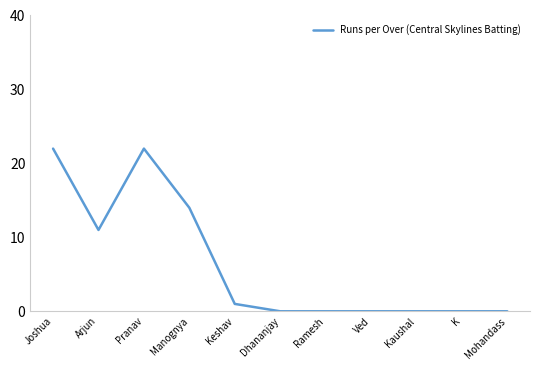

How many lines are shown in the chart?

1